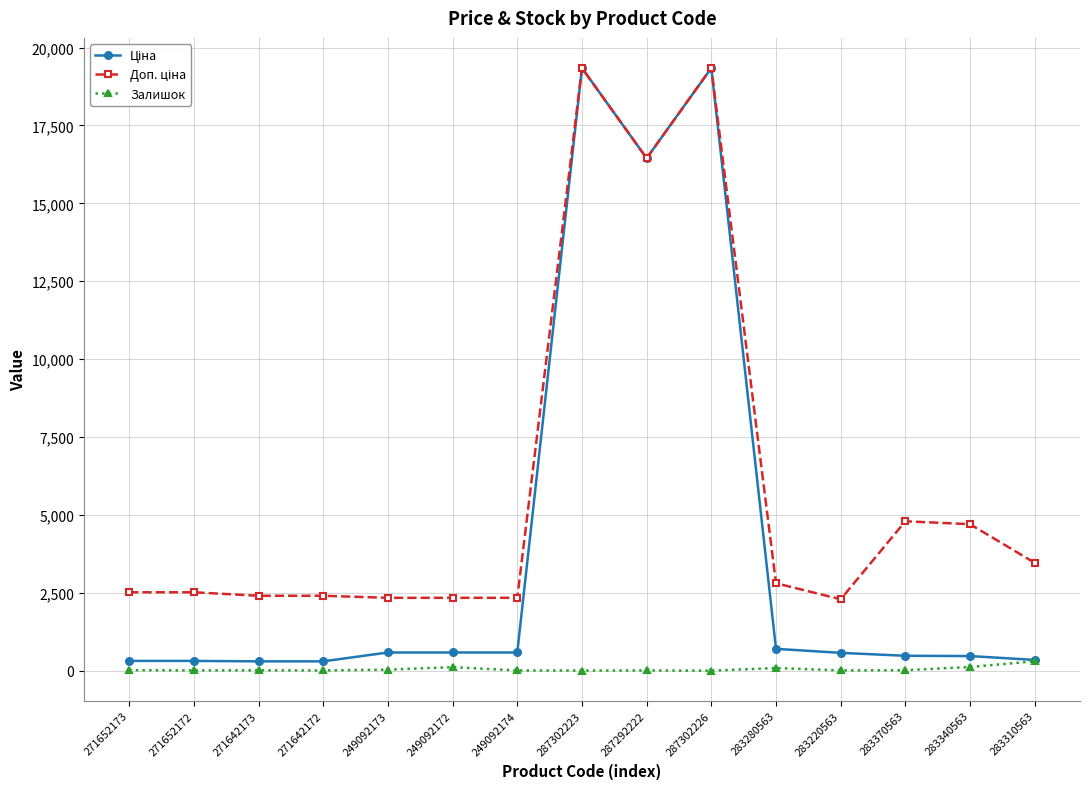

What is the greatest value displayed?

19343.1